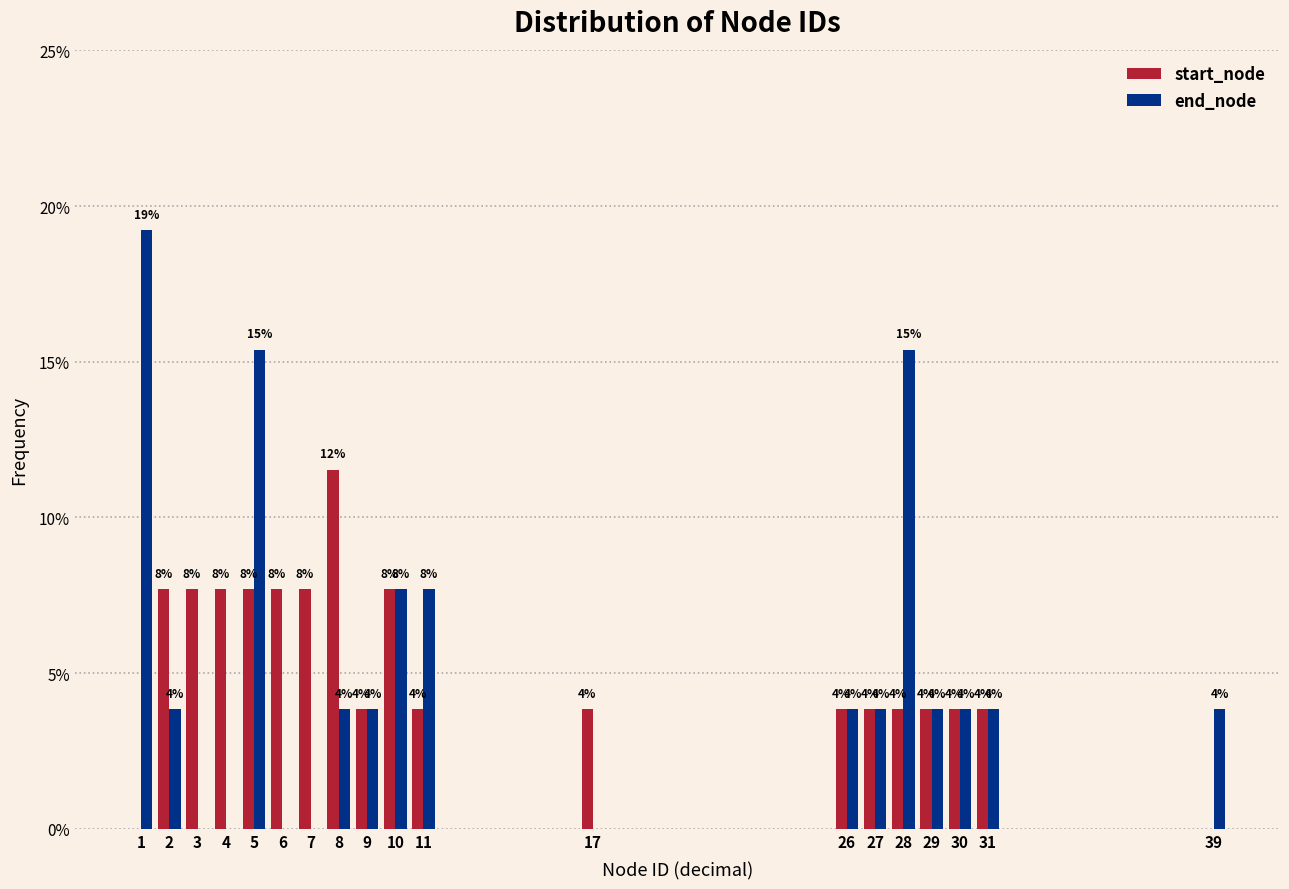

Does the chart contain stacked bars?

No